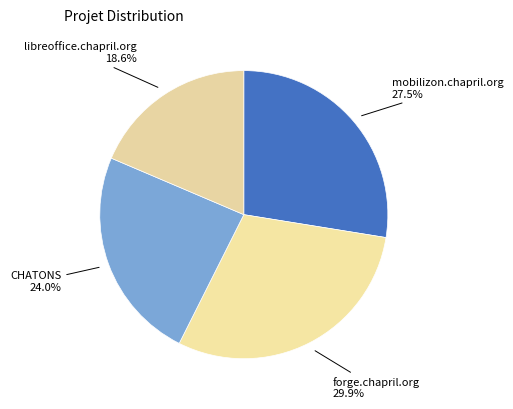

How many segments does this pie chart have?

4